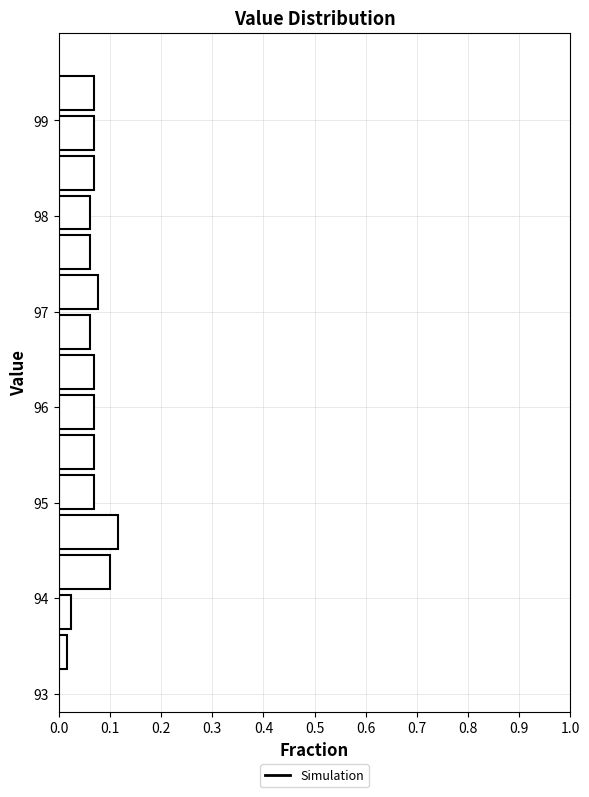

Reading bottom to top, list every bar in this chart as the range it spans on the y-axis followed by its length. Neither the bar edges nor the lengths are printed on the chart, so give them approximately, as read against the axes.

93.2 to 93.6: 0.02
93.6 to 94.1: 0.02
94.1 to 94.5: 0.10
94.5 to 94.9: 0.12
94.9 to 95.3: 0.07
95.3 to 95.7: 0.07
95.7 to 96.2: 0.07
96.2 to 96.6: 0.07
96.6 to 97.0: 0.06
97.0 to 97.4: 0.08
97.4 to 97.8: 0.06
97.8 to 98.2: 0.06
98.2 to 98.7: 0.07
98.7 to 99.1: 0.07
99.1 to 99.5: 0.07